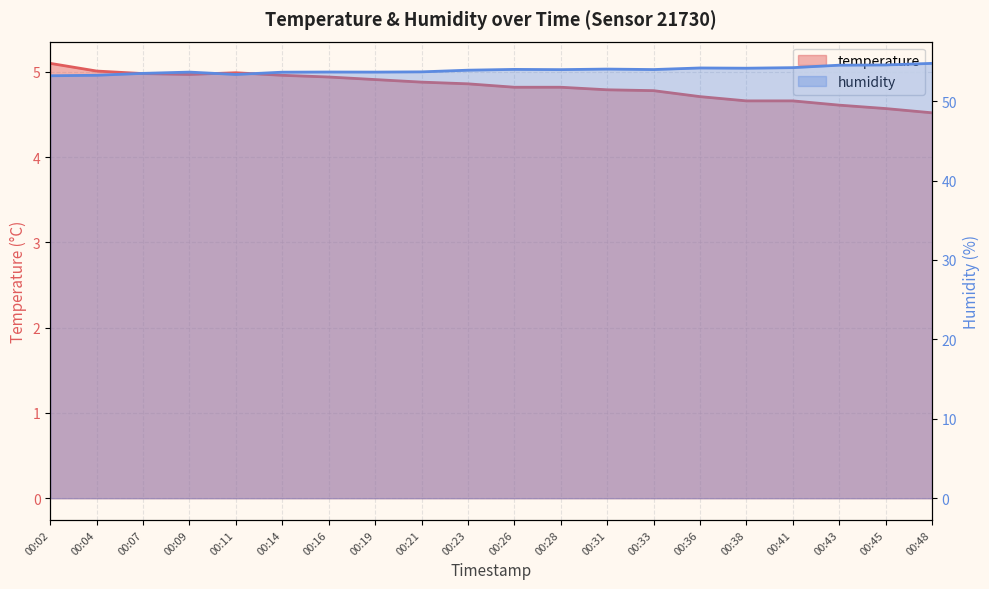

The value of temperature at 00:26 is 4.8. True or false?

True